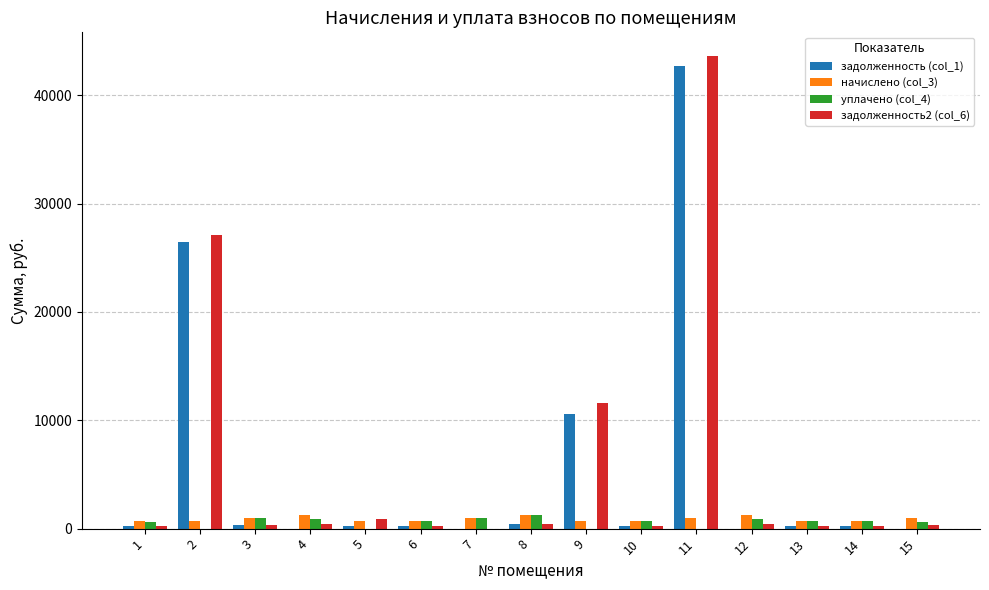

Which series has the widest spread of values?

задолженность2 (col_6)